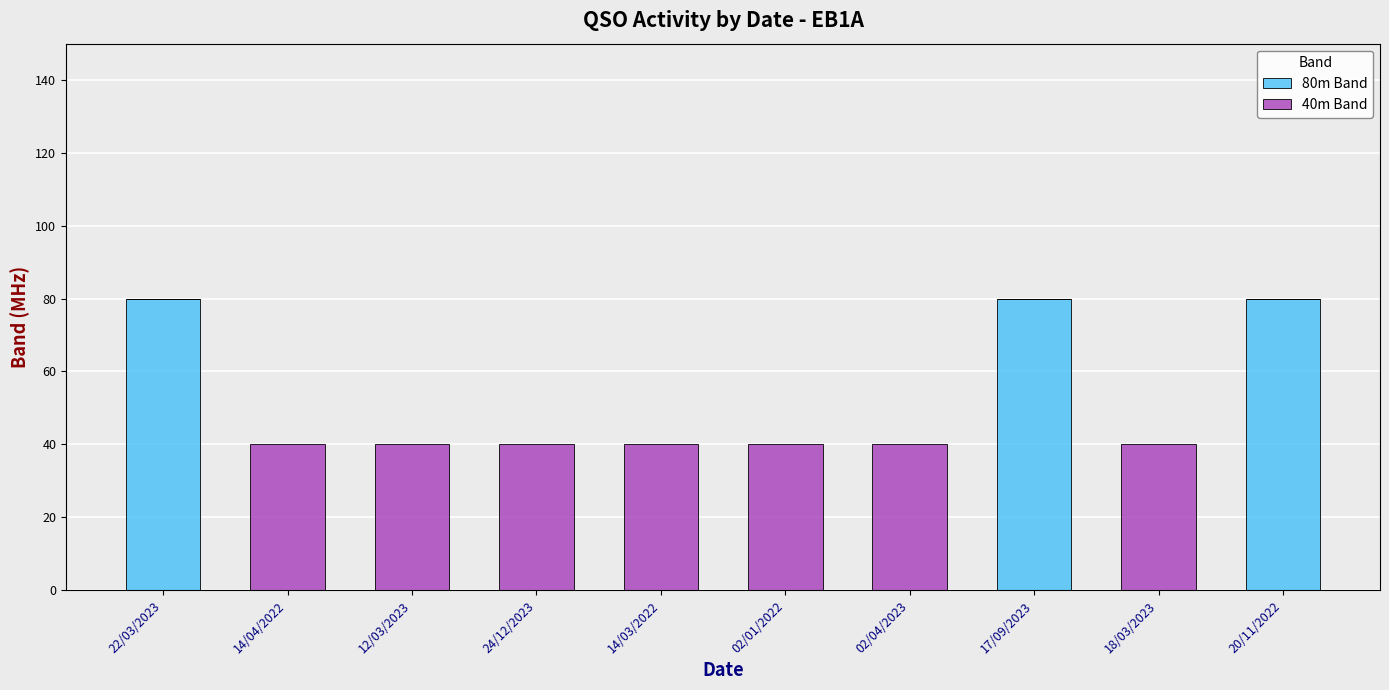

Count the number of categories in the chart.

10